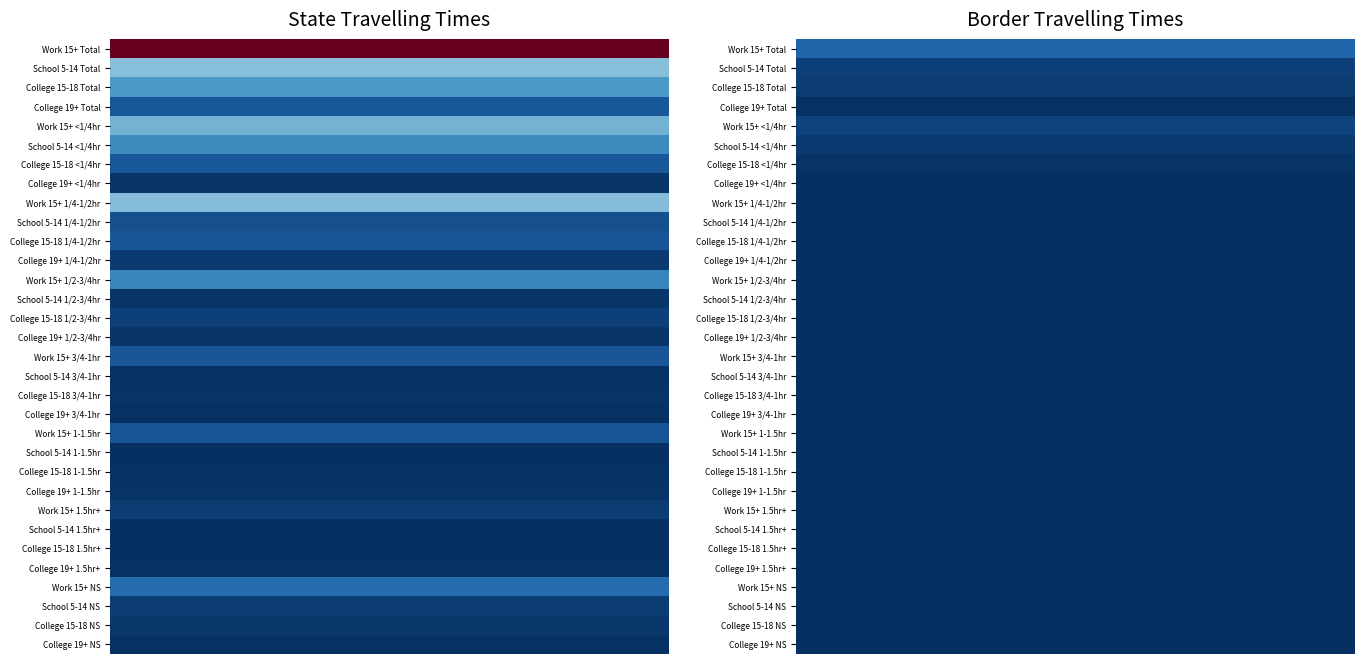

Which series changed the most between 16 and 25?

State